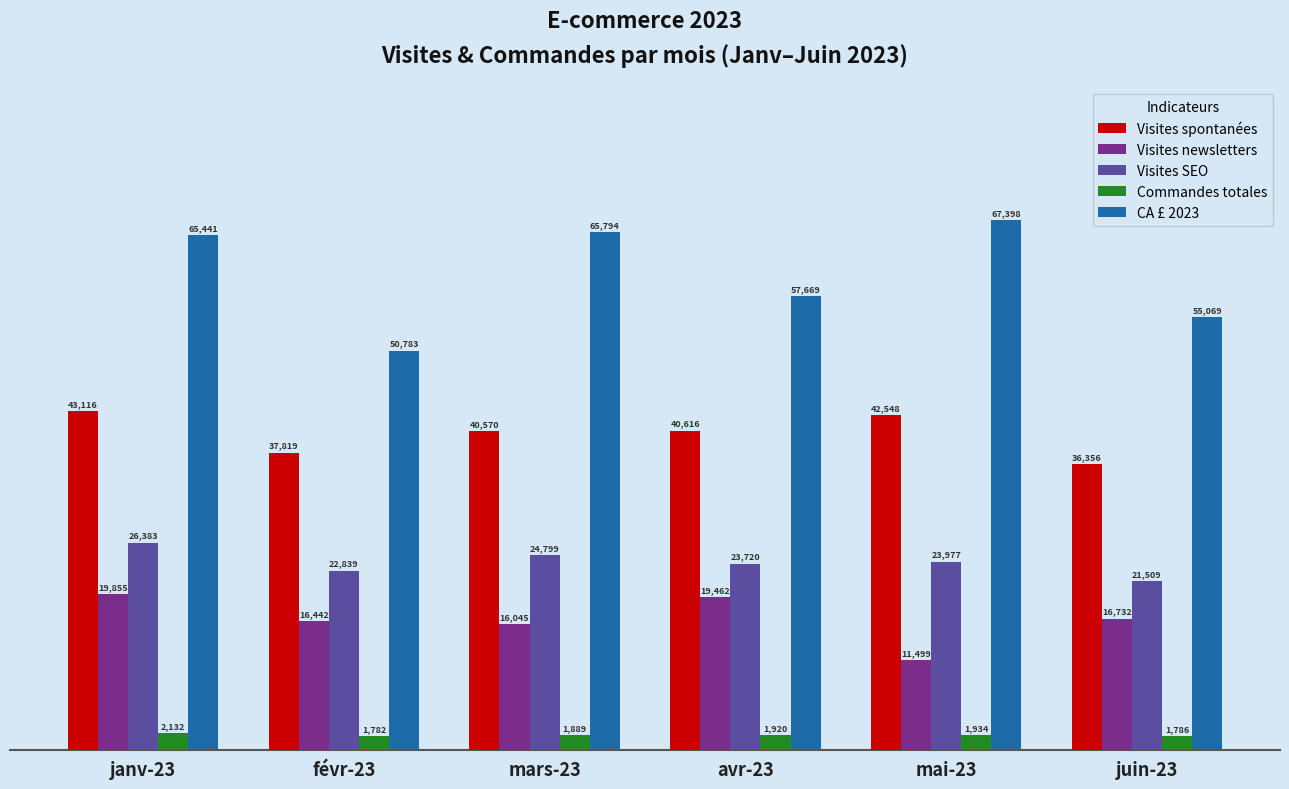

At mars-23, list the series in order from smallest to largest.

Commandes totales, Visites newsletters, Visites SEO, Visites spontanées, CA £ 2023